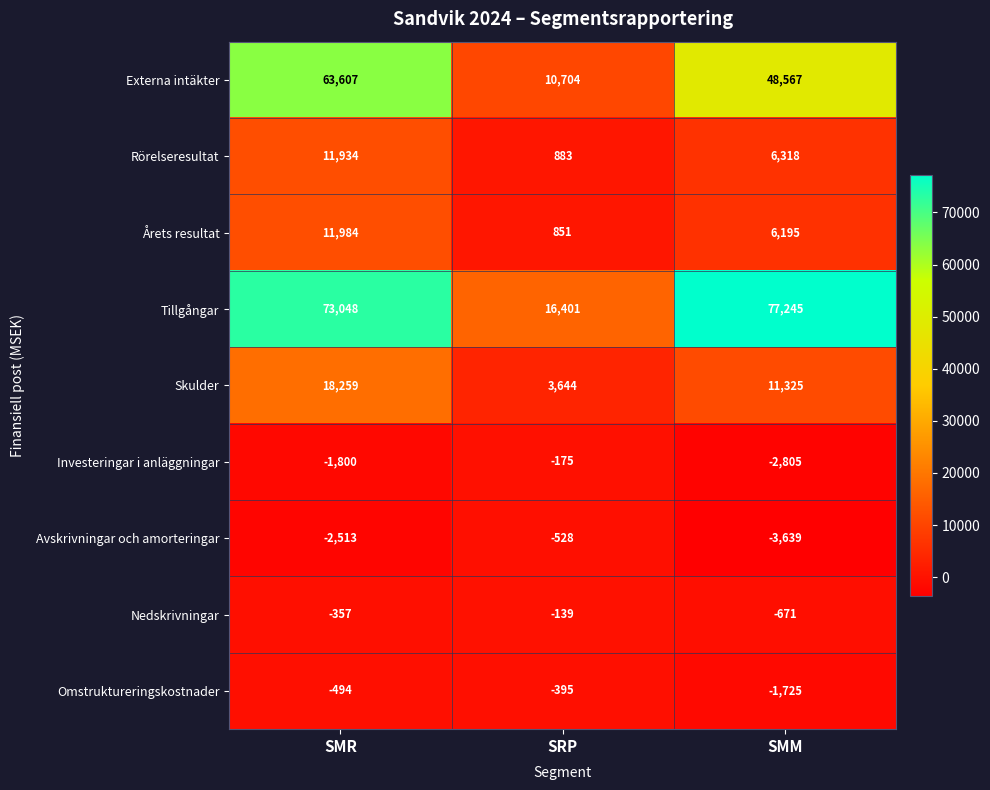

Reading right to left, transcribe all the data shown in this chart.

Externa intäkter: SMM=48567	SRP=10704	SMR=63607
Rörelseresultat: SMM=6318	SRP=883	SMR=11934
Årets resultat: SMM=6195	SRP=851	SMR=11984
Tillgångar: SMM=77245	SRP=16401	SMR=73048
Skulder: SMM=11325	SRP=3644	SMR=18259
Investeringar i anläggningar: SMM=-2805	SRP=-175	SMR=-1800
Avskrivningar och amorteringar: SMM=-3639	SRP=-528	SMR=-2513
Nedskrivningar: SMM=-671	SRP=-139	SMR=-357
Omstruktureringskostnader: SMM=-1725	SRP=-395	SMR=-494